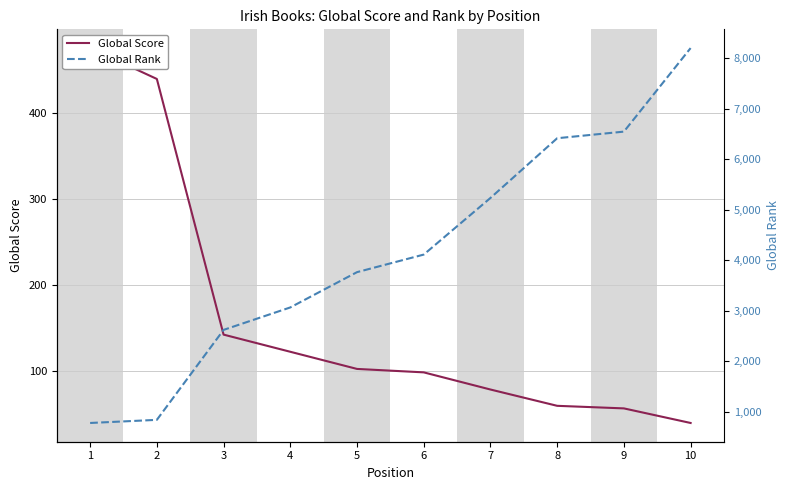

What is the sum of the Global Score values at 2 and 6?

538